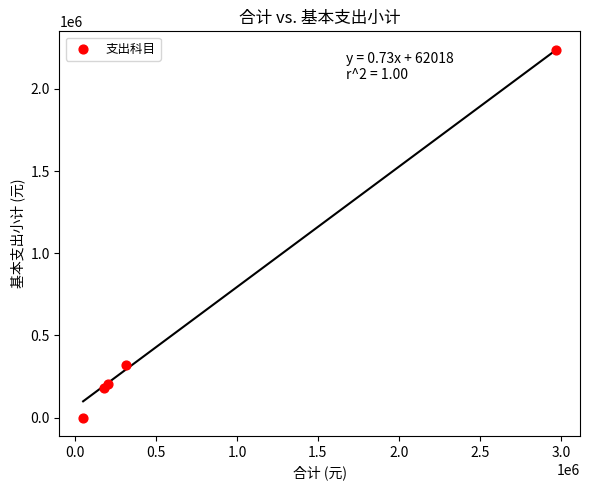

What Y value in the scatter plot is closest to 1118853?

317742.3